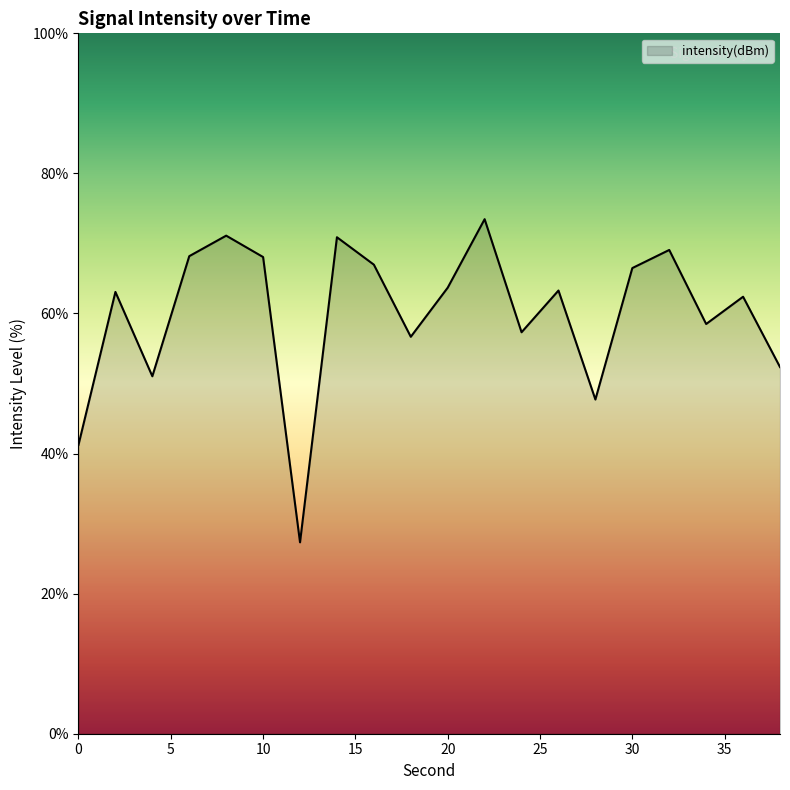

How many interior local peaks (higher than both neighbors) does the data have?

7